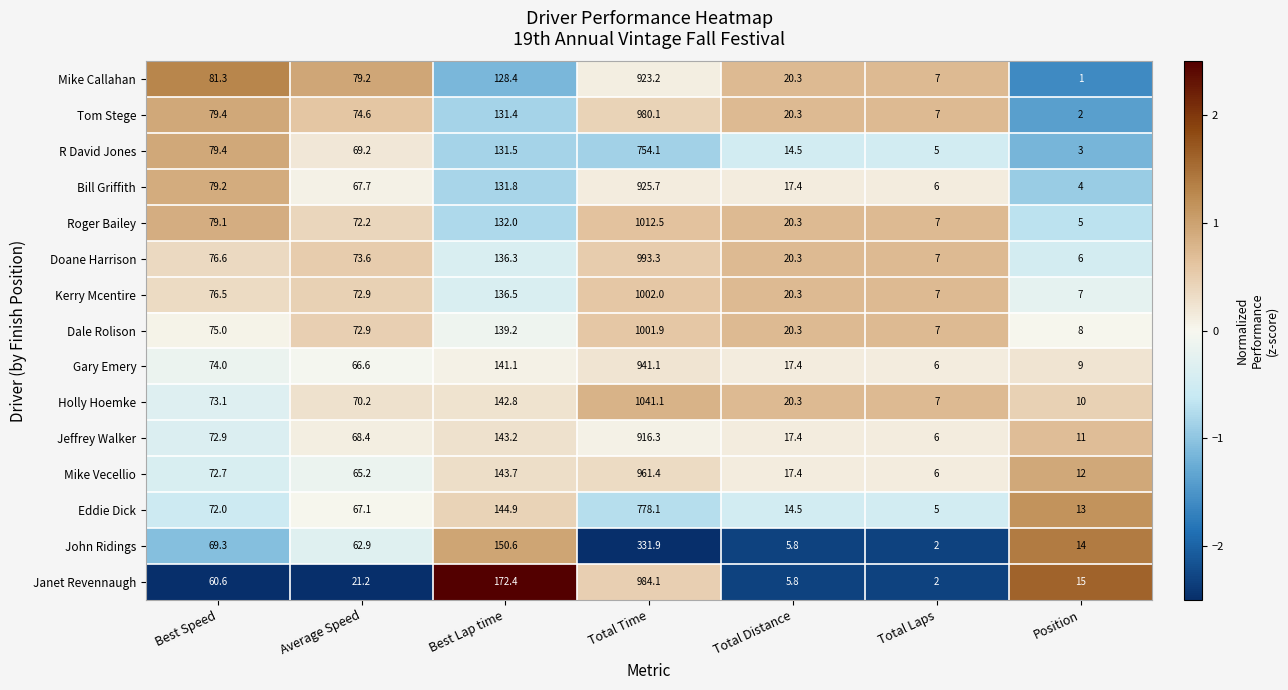

What is the approximate value of Doane Harrison at Position?

6.0